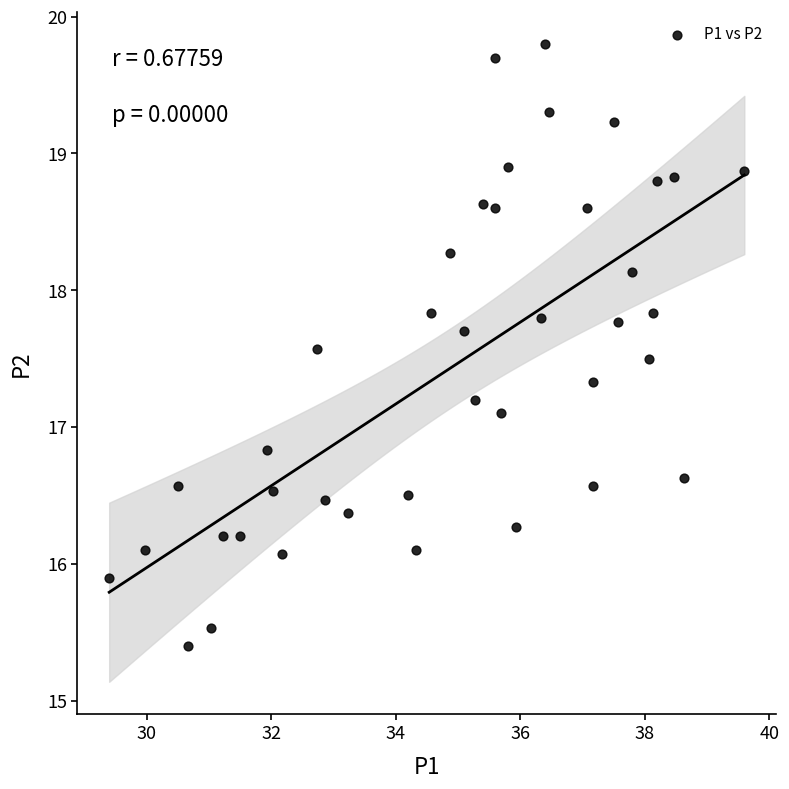

What is the range of Y values (max minus min)?

4.4